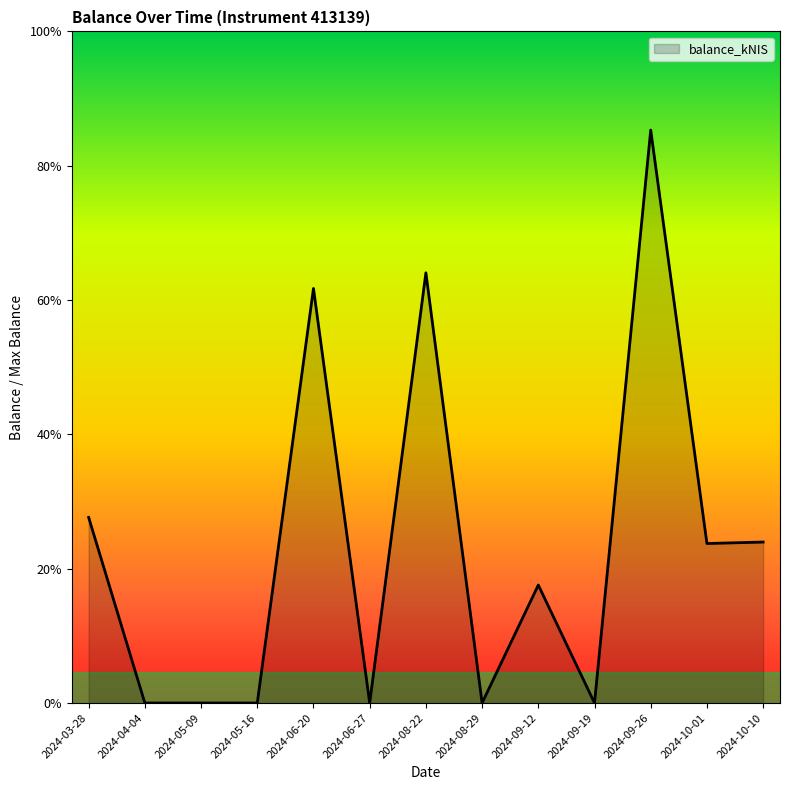

Is this an area chart (filled region under the line)?

Yes